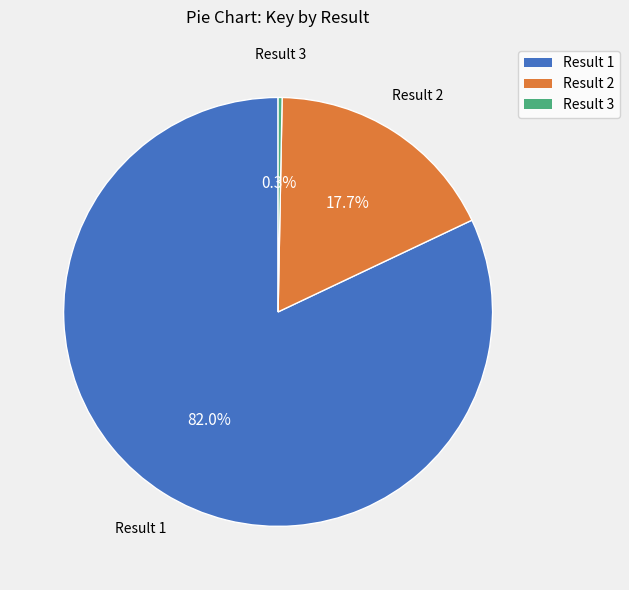

Count the number of slices in the pie.

3